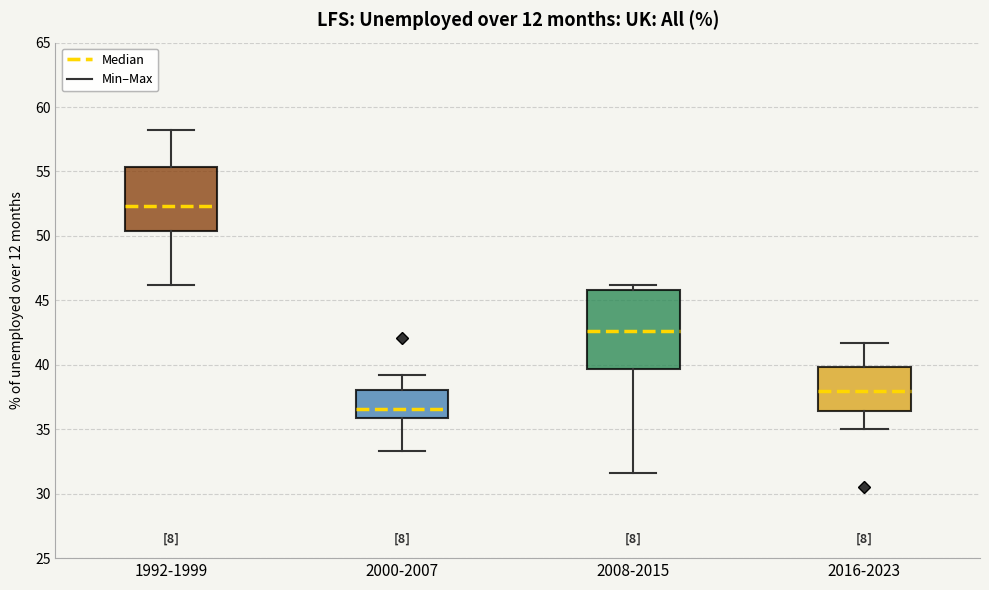

Which box has the highest median line?

1992-1999